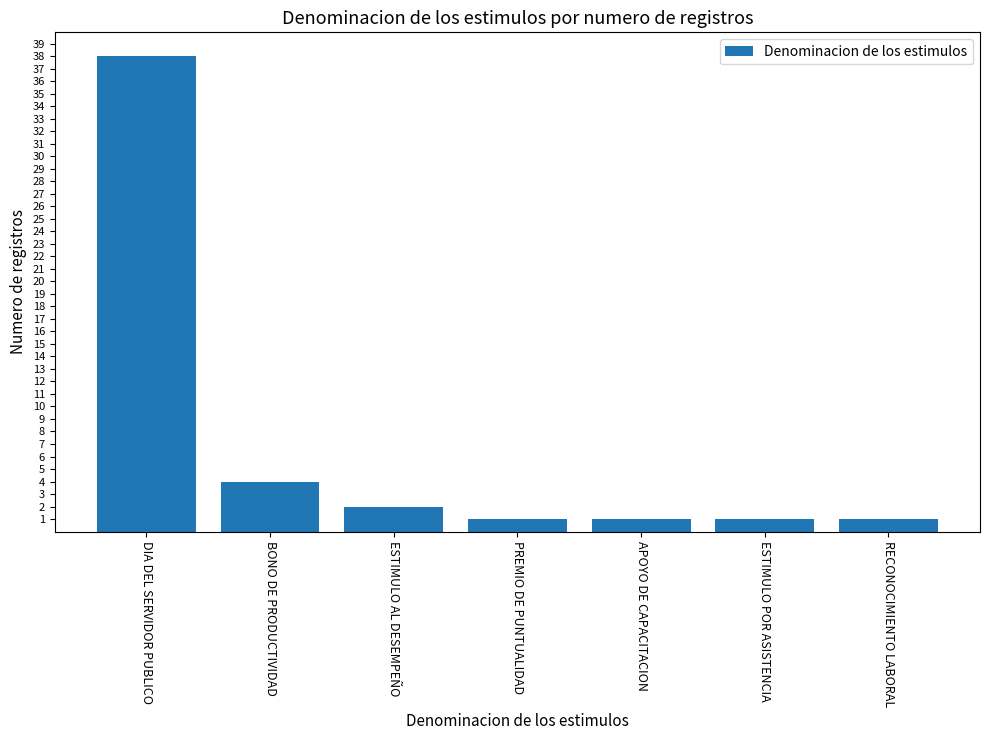

What is the sum of the values at RECONOCIMIENTO LABORAL and ESTIMULO AL DESEMPEÑO?

3